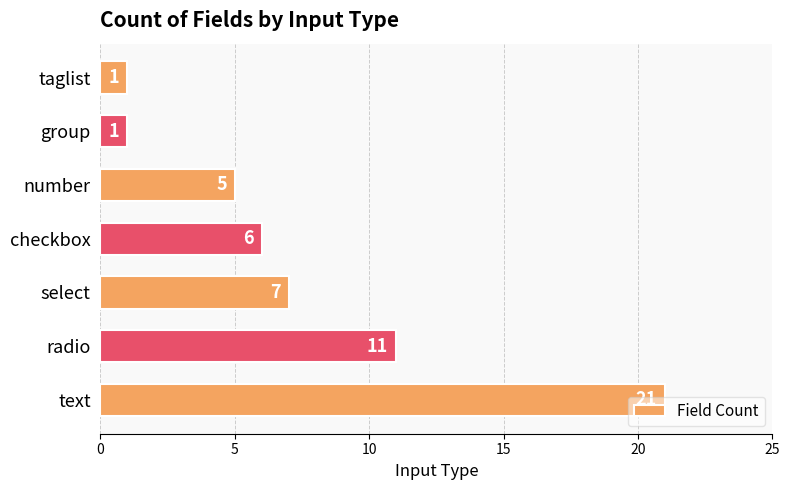

Does the chart contain any negative values?

No